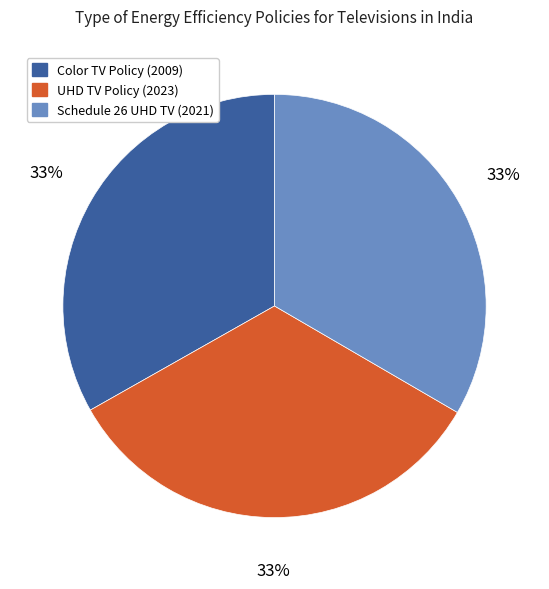

Is there a majority slice in this chart?

No